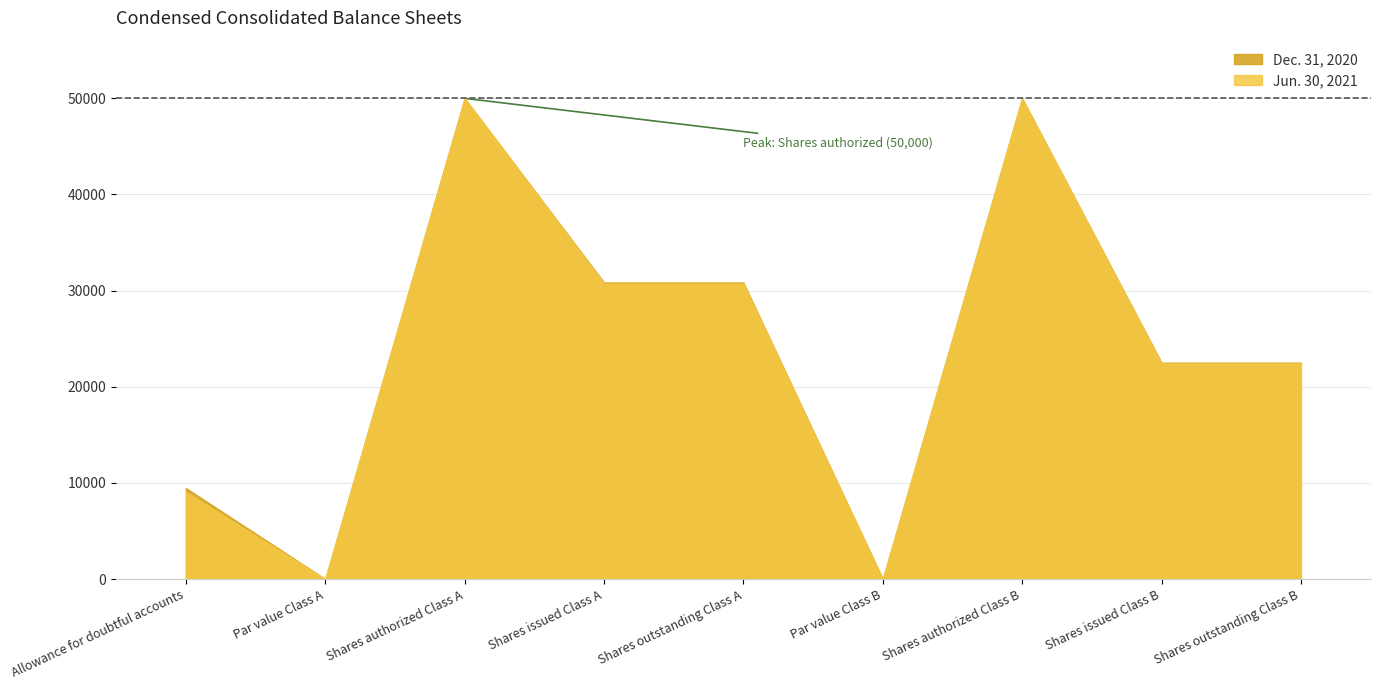

List the series in order of their overall mean, lowest first.

Jun. 30, 2021, Dec. 31, 2020